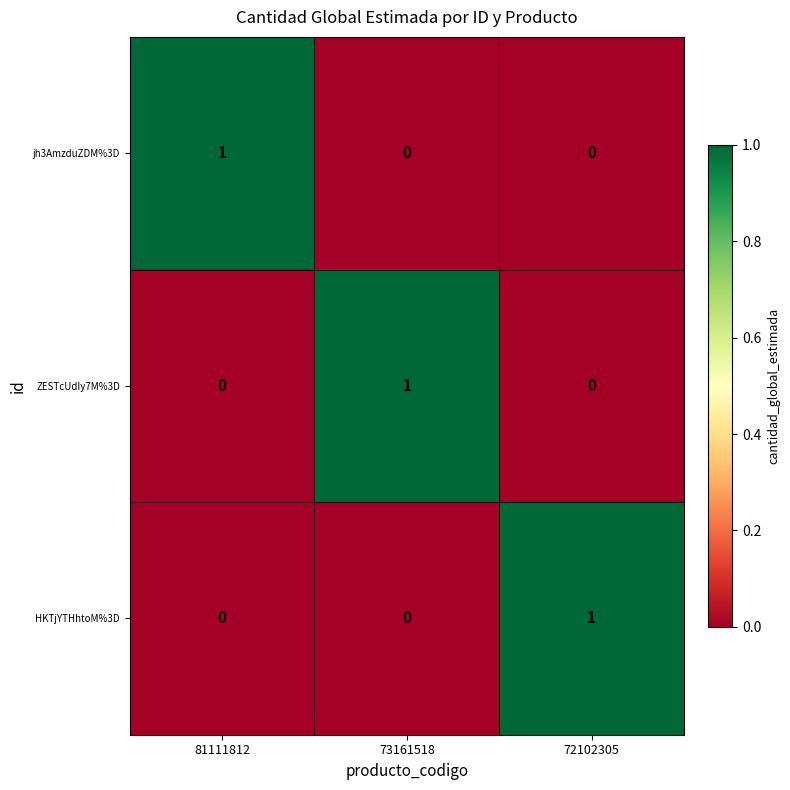

Count the HKTjYTHhtoM%3D values in the range 0 to 1.

3